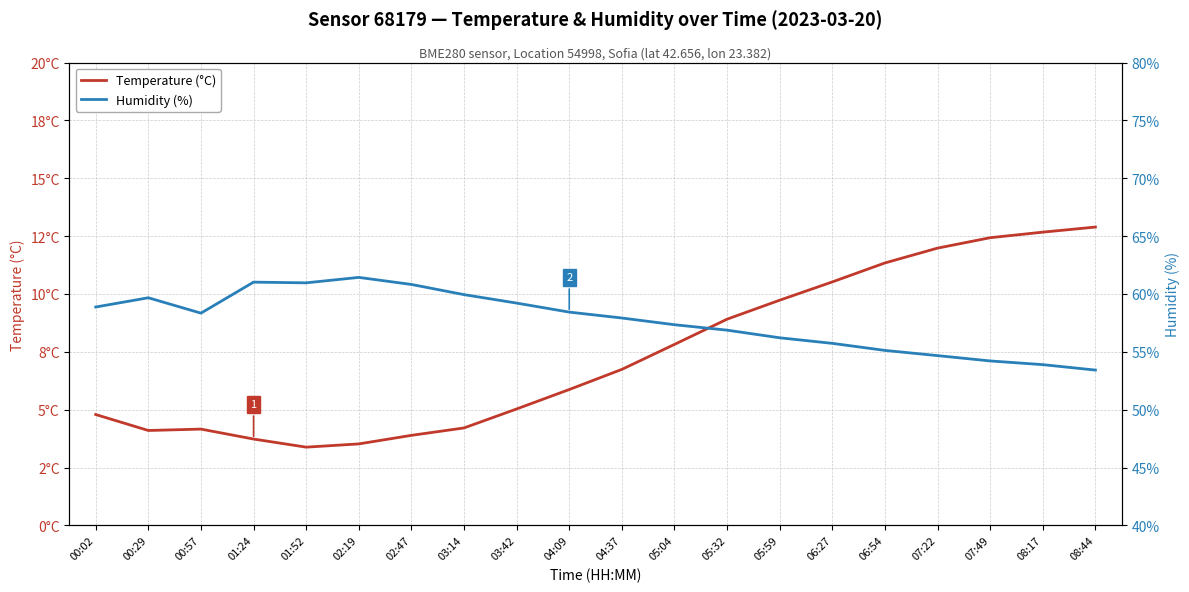

True or false: Temperature (°C) and Humidity (%) cross at least once.

False